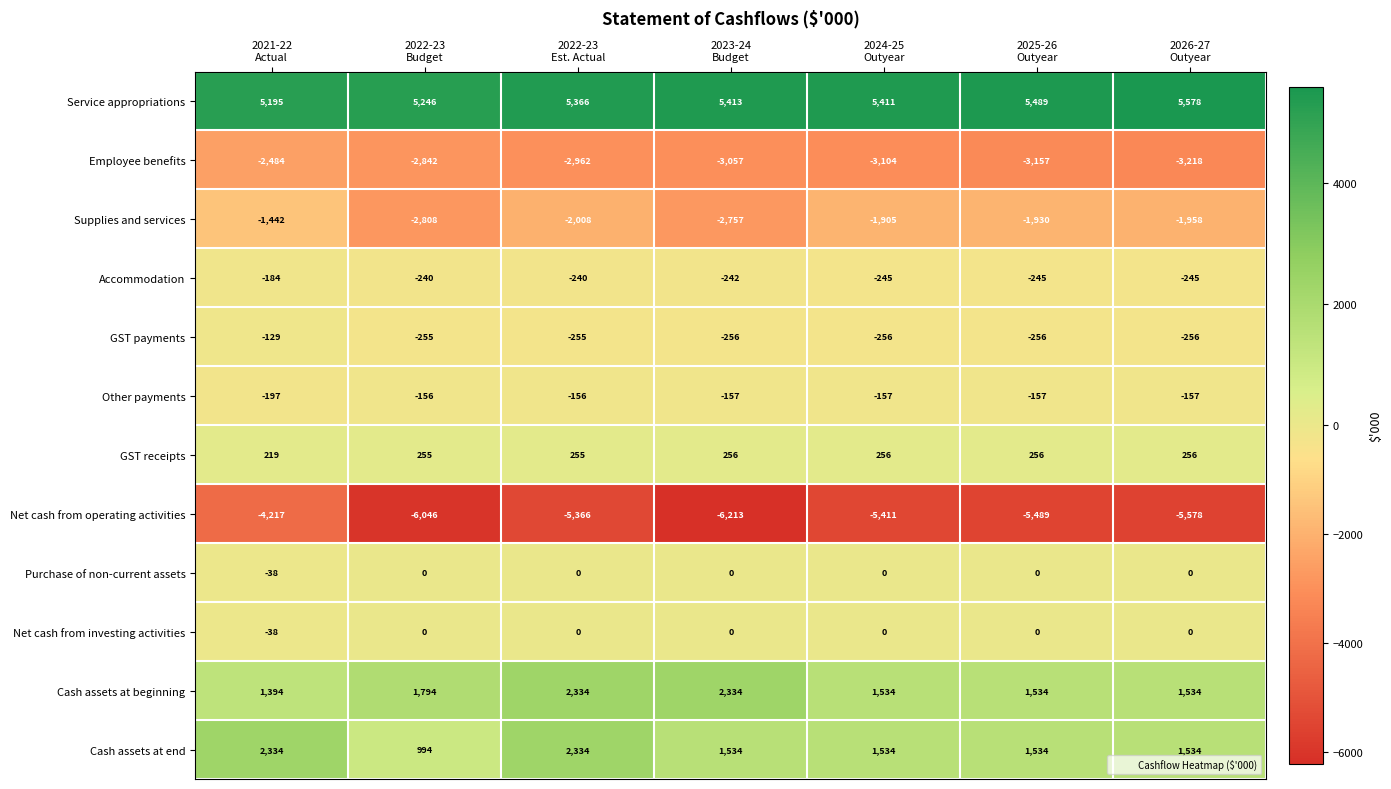

What is the average value of the Other payments series?

-162